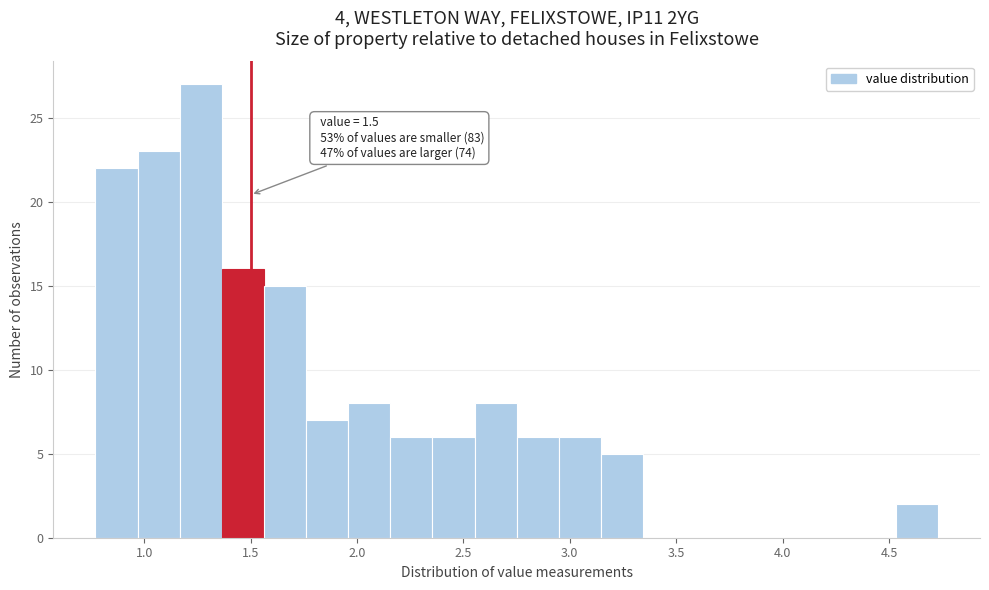

Around what value on the x-axis is the tallest bar? Give the approximate position of its centre, as read against the axis.

1.25